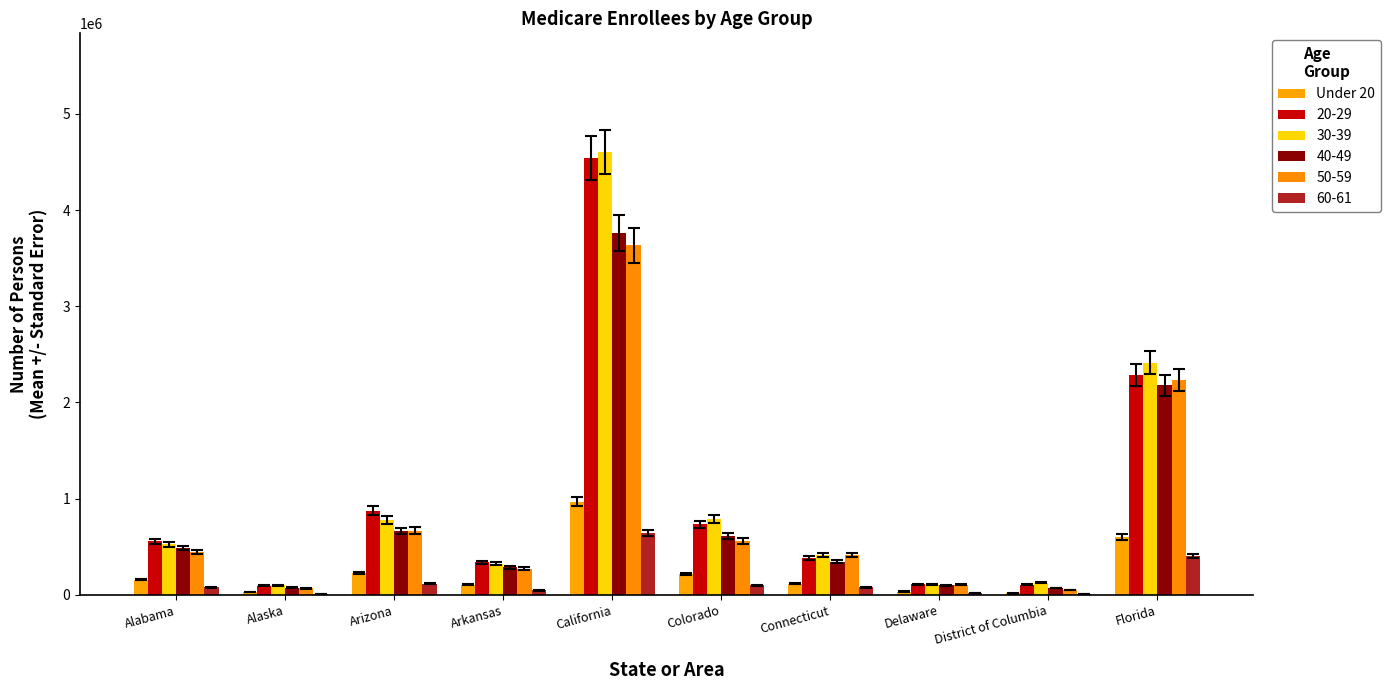

At which category does the chart reach its peak across all series?

California